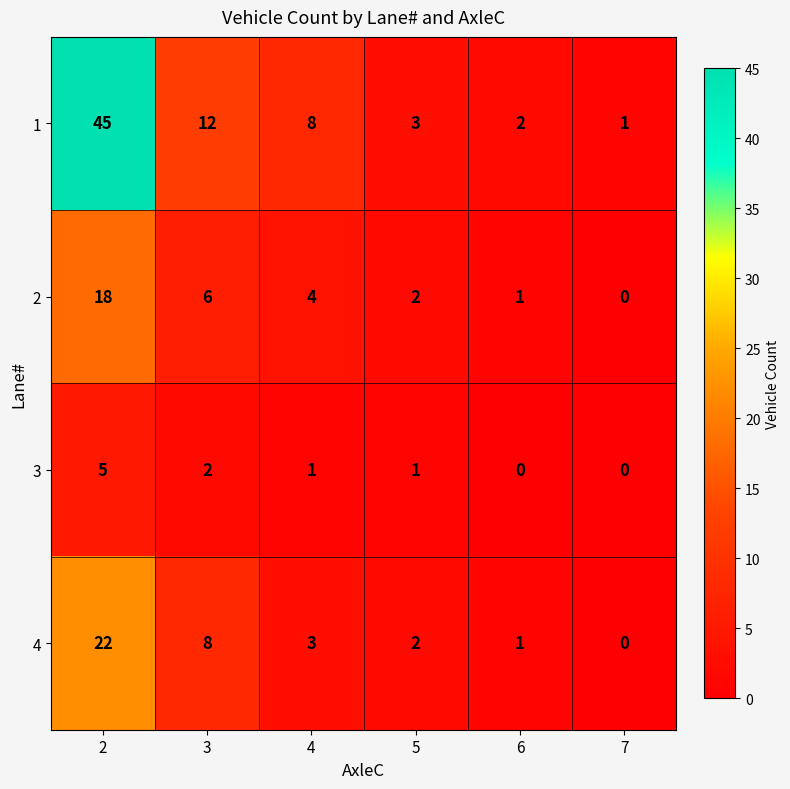

Where is 1 nearest to the value 23?

3